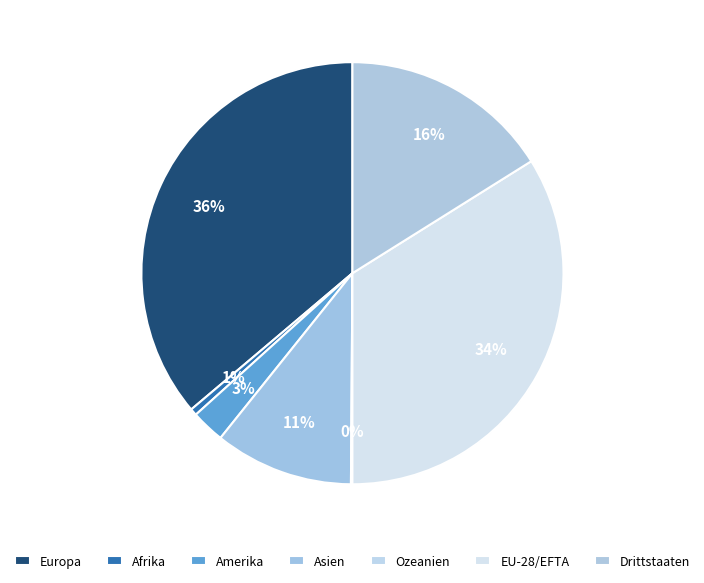

What percentage do Asien and Amerika together represent?

13.2%